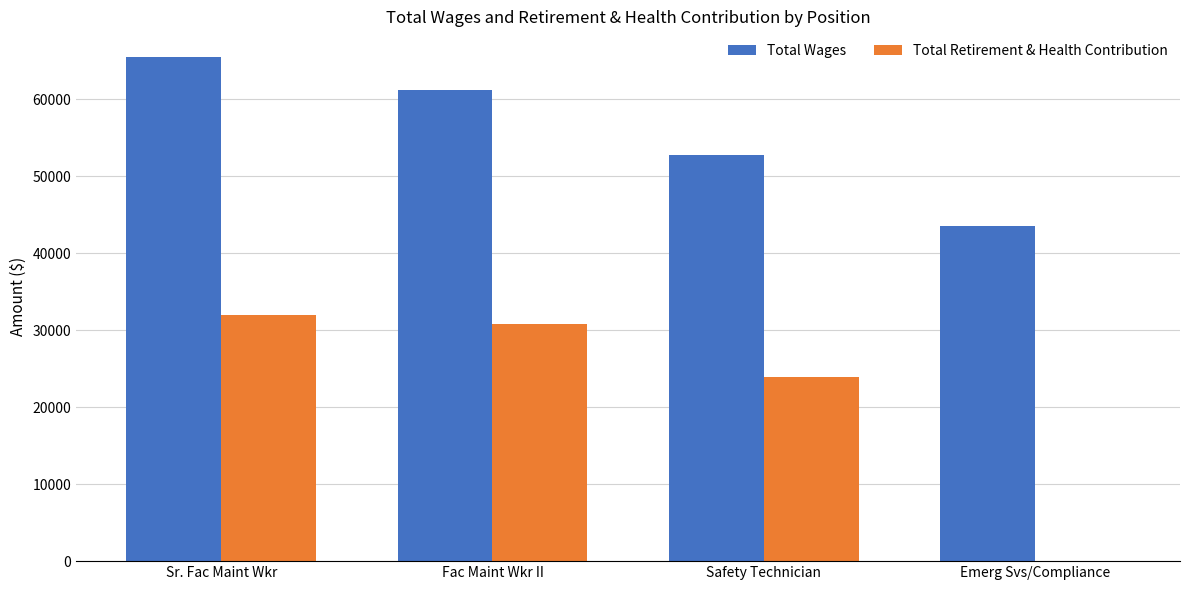

What is the maximum value shown in the chart?

65536